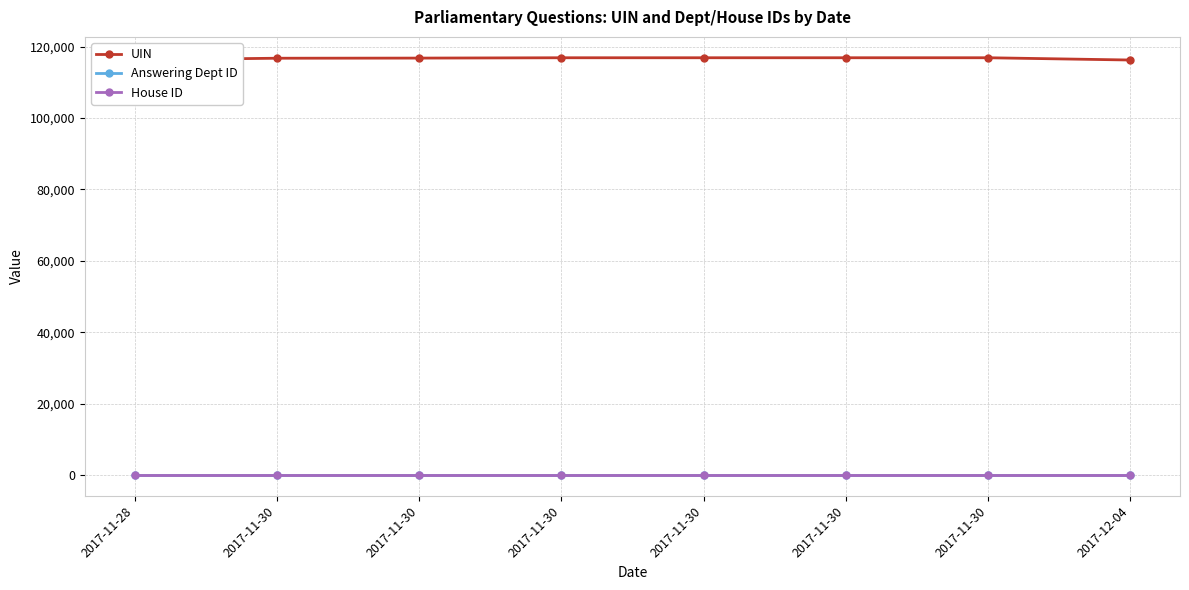

True or false: Answering Dept ID and UIN cross at least once.

False